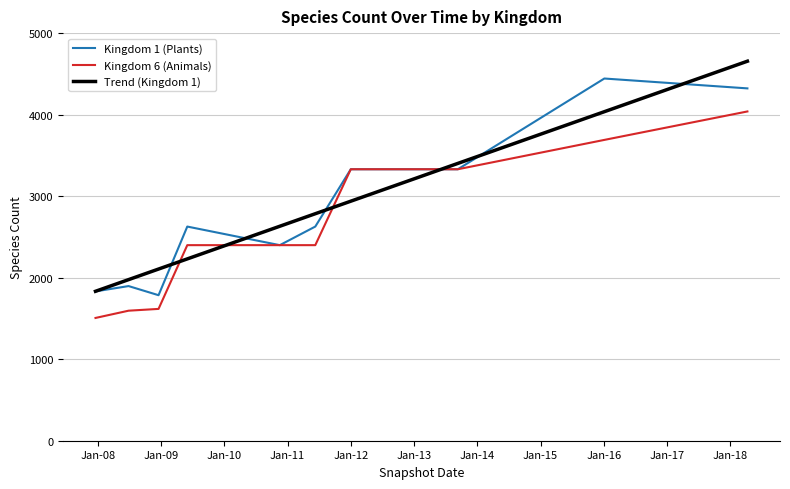

Which series ends up on top after the final intersection of Kingdom 6 (Animals) and Trend (Kingdom 1)?

Trend (Kingdom 1)